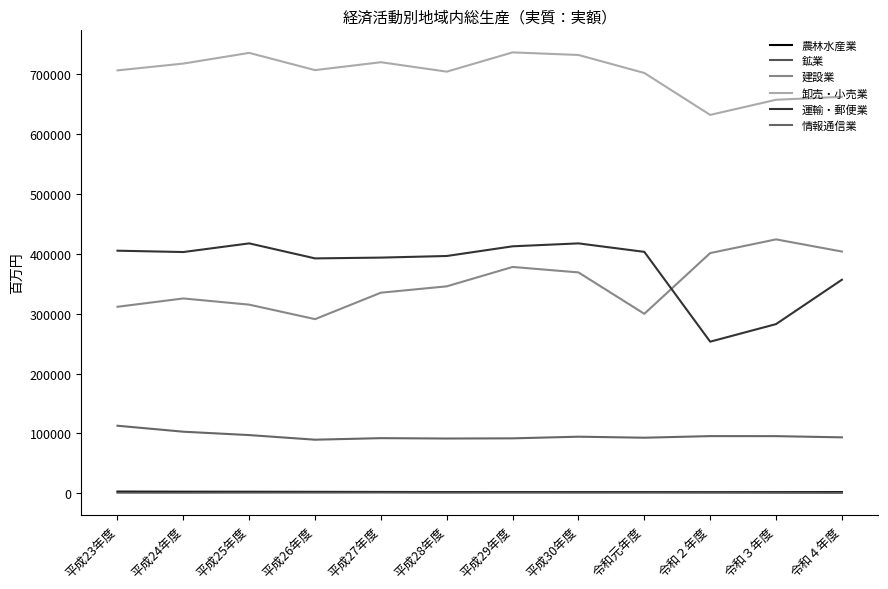

What is the sum of all 建設業 values?

4201820